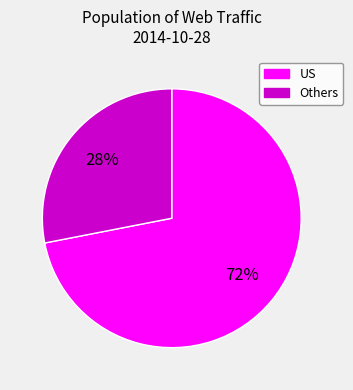

Which has a higher value, US or Others?

US